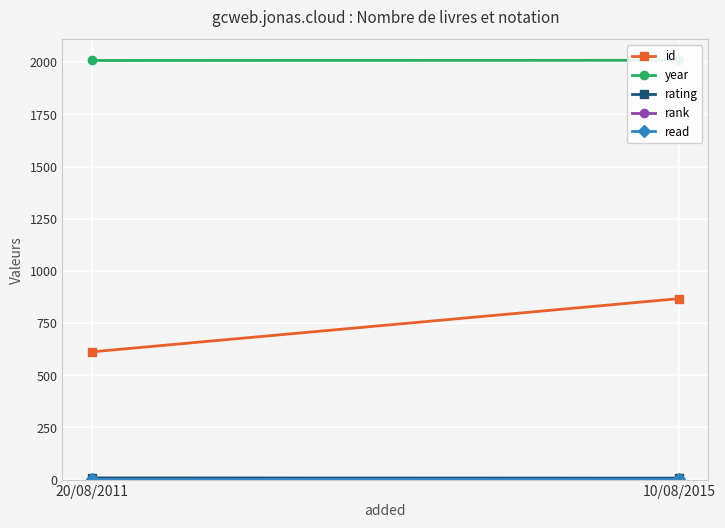

What is the average value of the rating series?

8